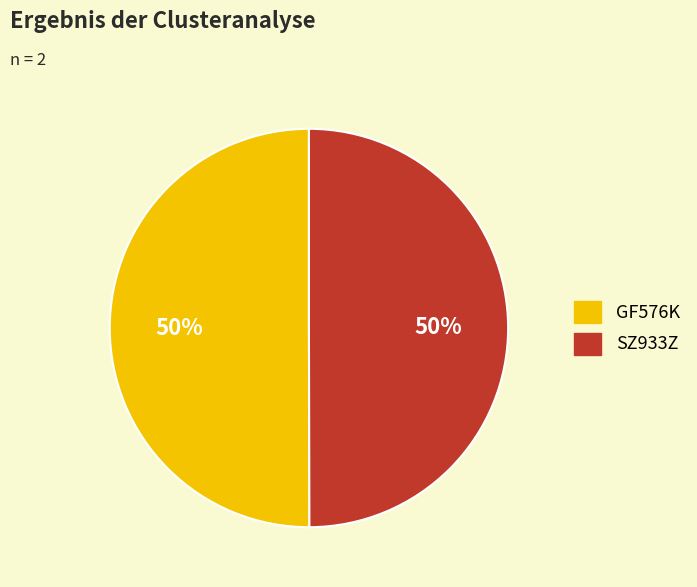

To the nearest percent, what percentage of the pie is SZ933Z?

50%